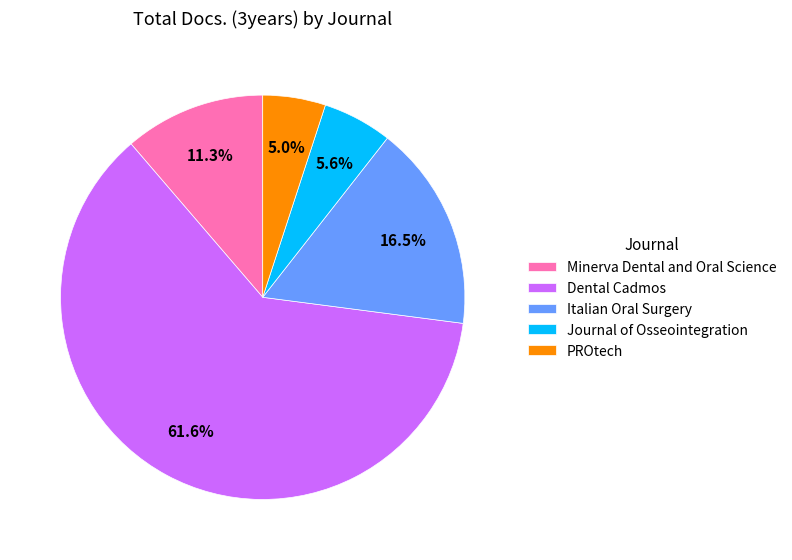

Which category has the smallest portion of the pie?

PROtech